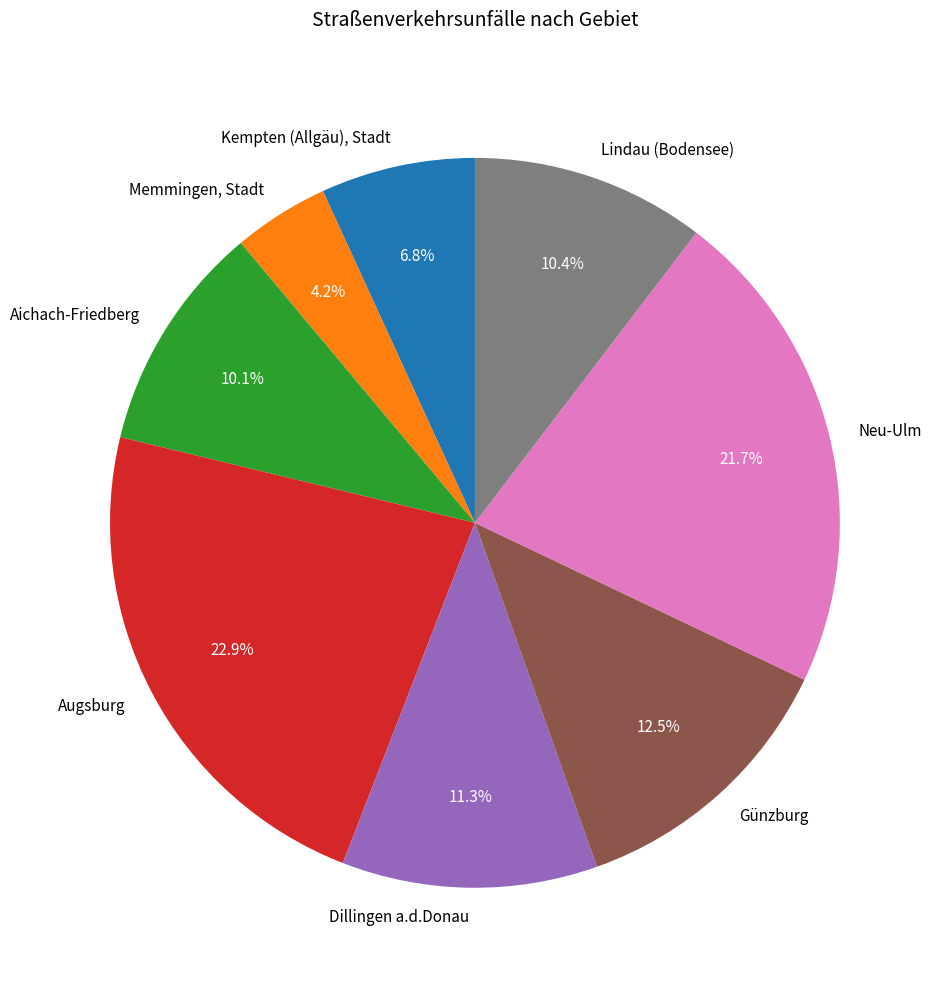

To the nearest percent, what is the difference between the largest and smallest slice percentages?

19%